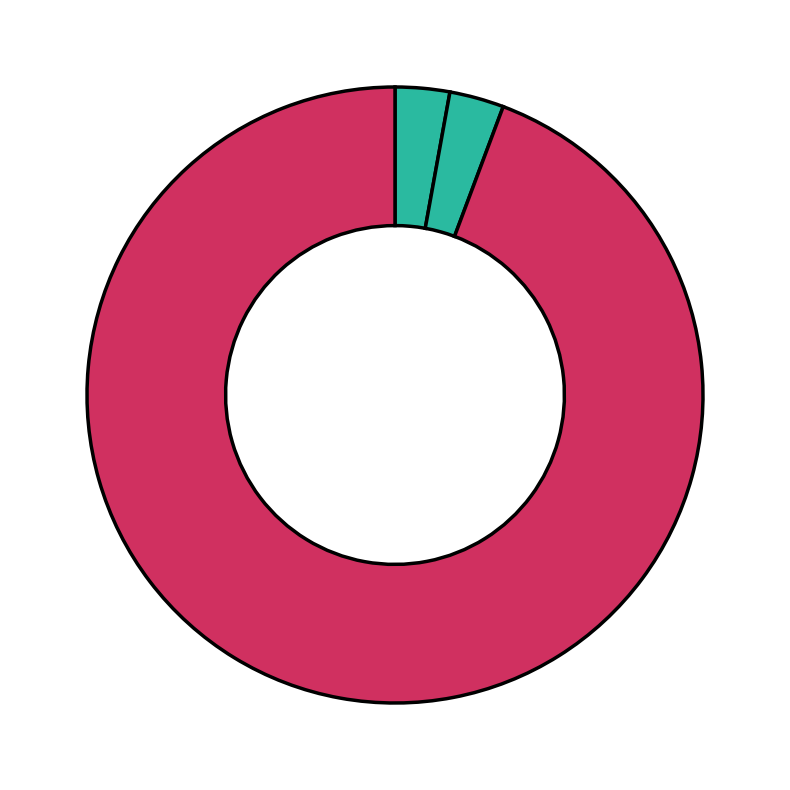

How many segments does this pie chart have?

3